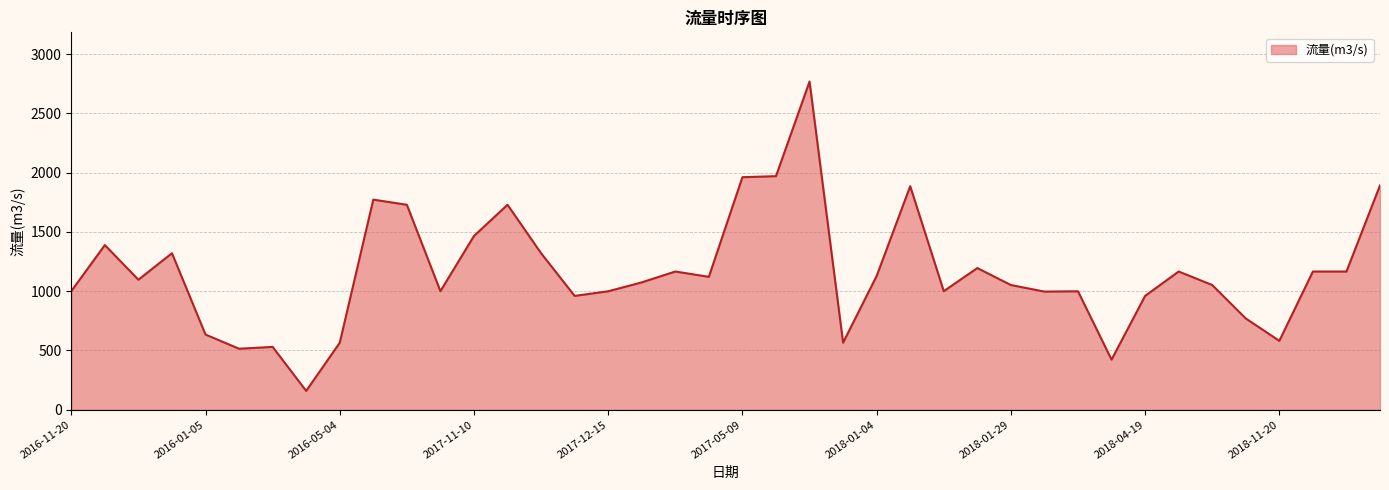

What is the difference between the maximum and minimum values?

2609.7